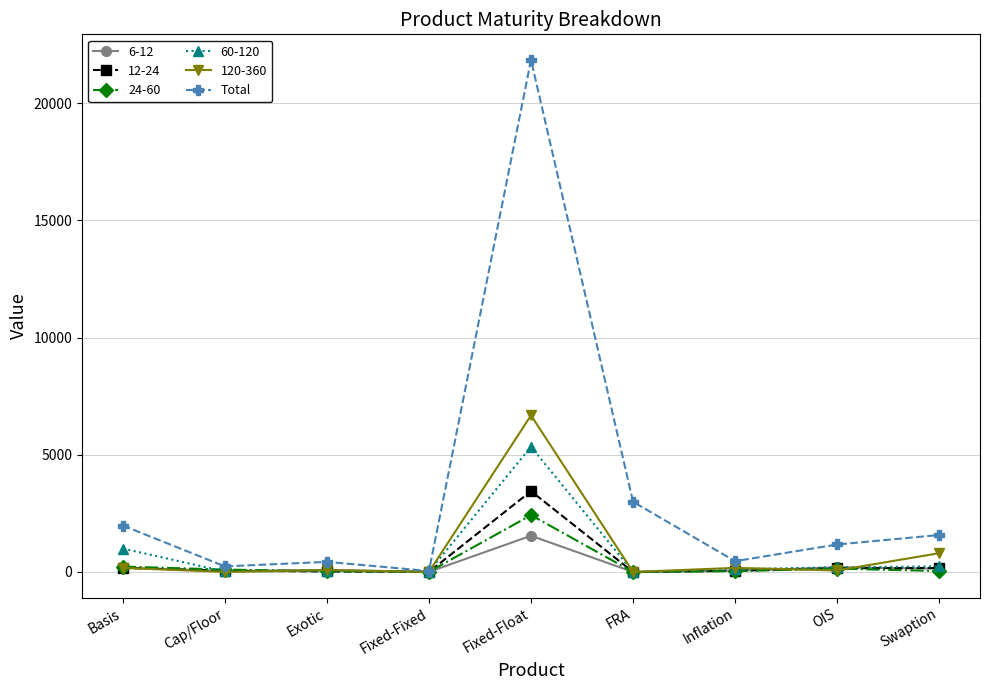

How many series are shown in this chart?

6